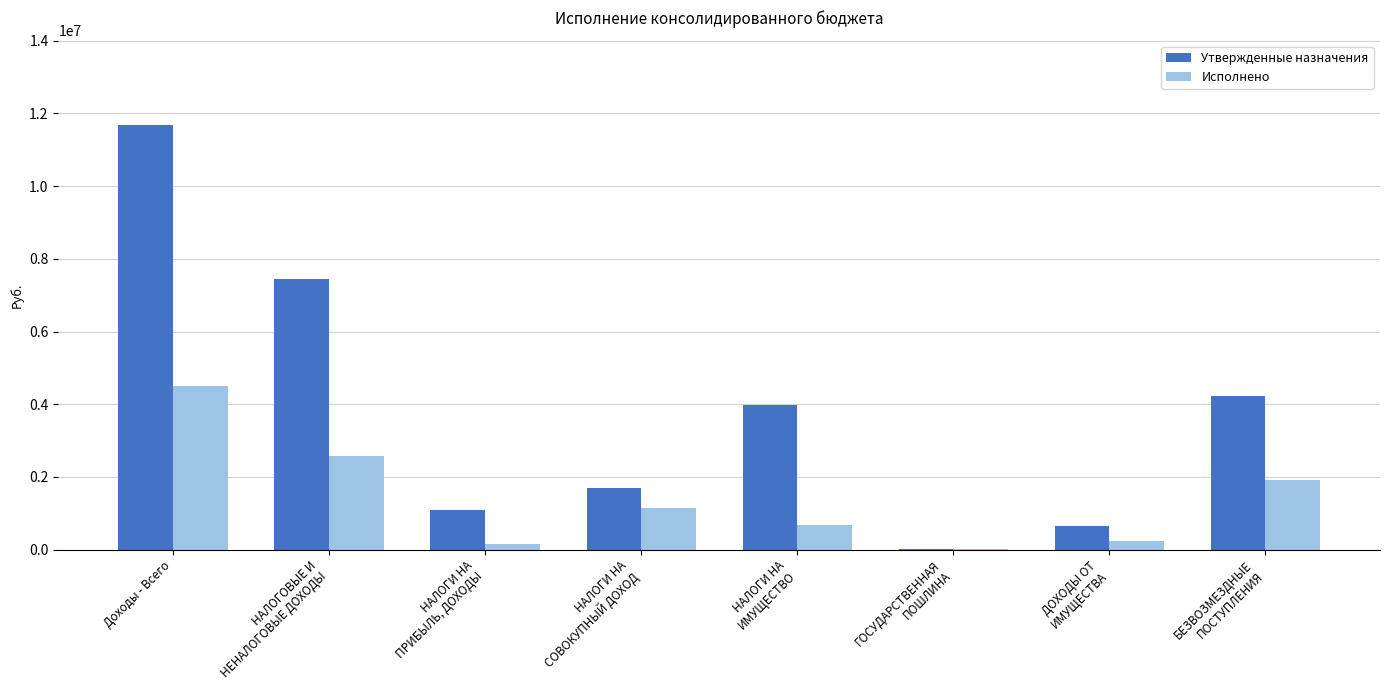

What are all the series names shown in the legend?

Утвержденные назначения, Исполнено